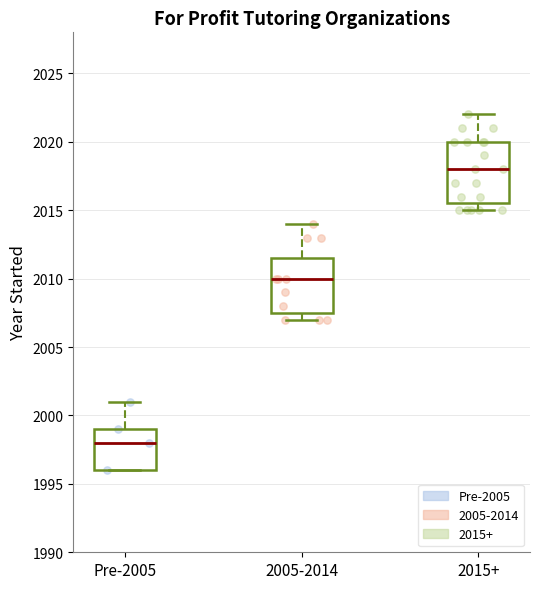

Where is the lower edge of the box for 2015+ on the y-axis? The values are not printed on the chart, so give them approximately, as read against the axis.

2015.5